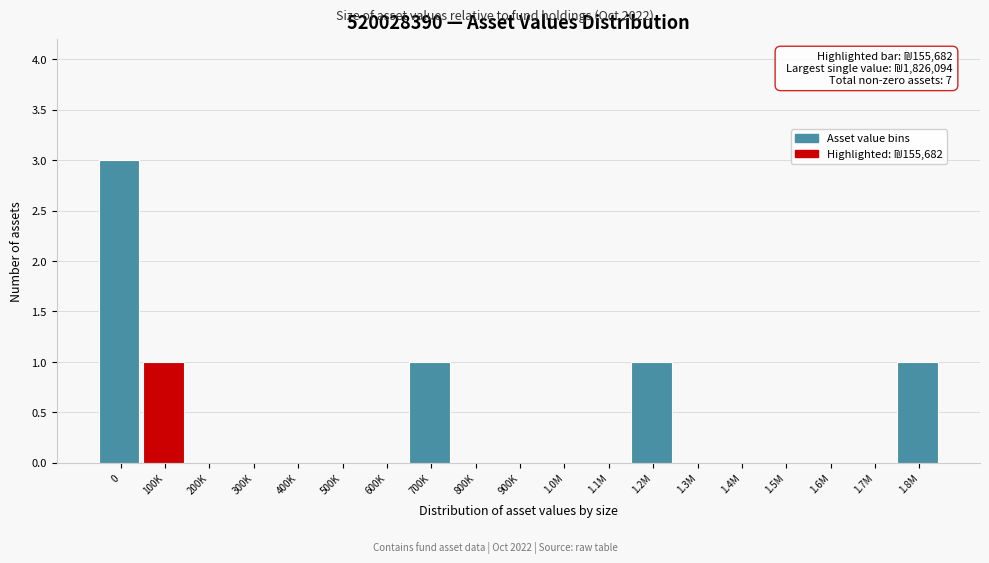

Reading left to right, extract all data points from this chart.

0=3	100K=1	200K=0	300K=0	400K=0	500K=0	600K=0	700K=1	800K=0	900K=0	1.0M=0	1.1M=0	1.2M=1	1.3M=0	1.4M=0	1.5M=0	1.6M=0	1.7M=0	1.8M=1